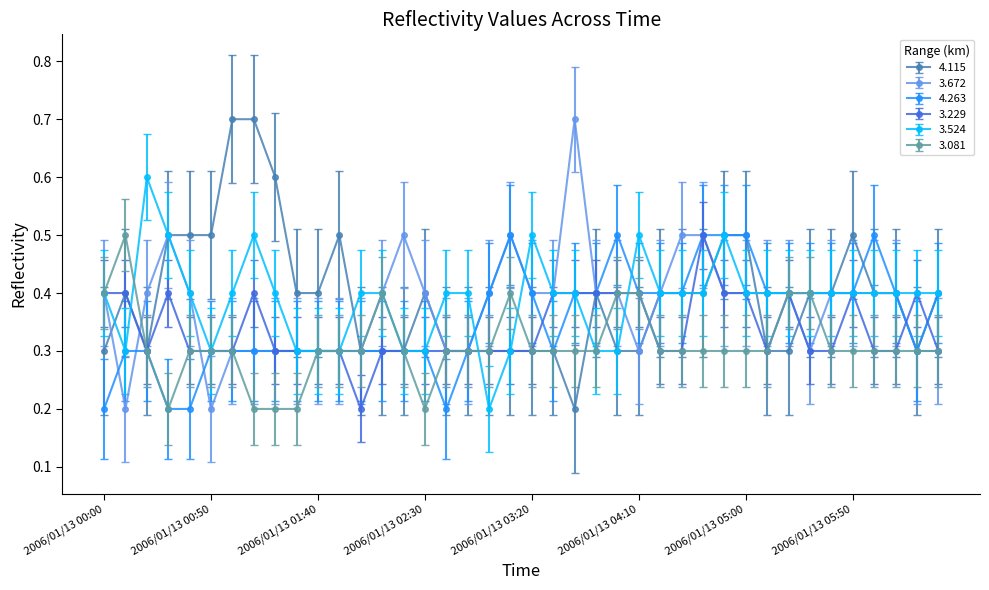

True or false: 4.115 has more than 1 points higher than both neighbors.

True